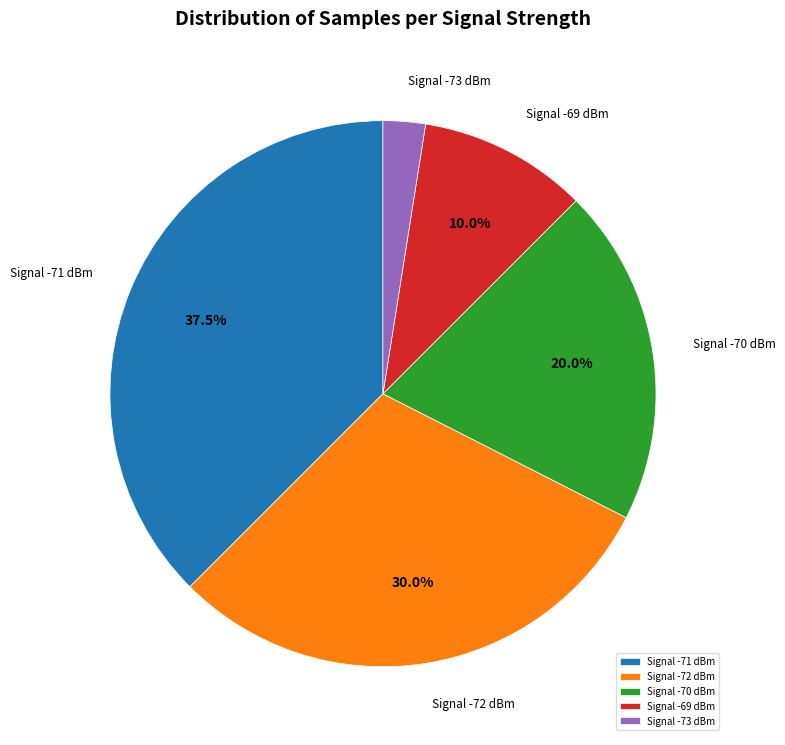

What is the ratio of the value at Signal -70 dBm to the value at Signal -71 dBm?

0.5